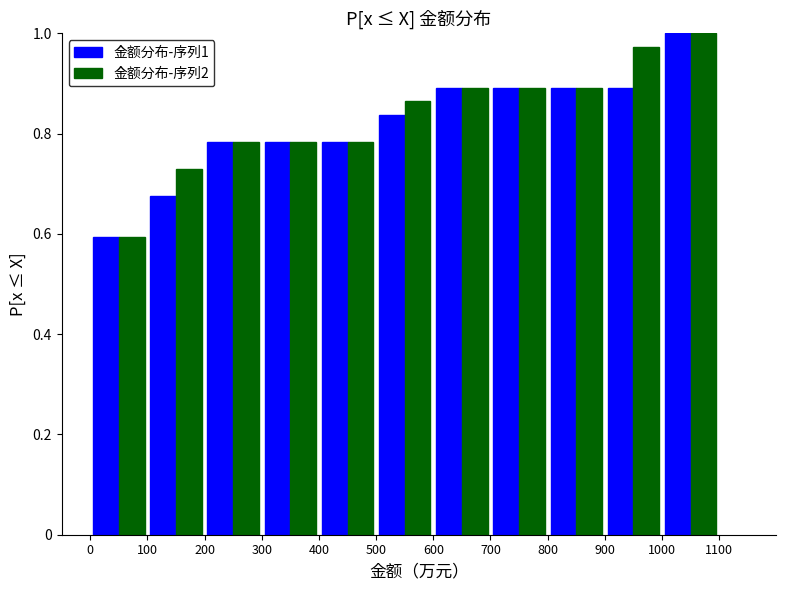

In the 金额分布-序列2 series, which range on the x-axis has the tallest bar?

1000 to 1100